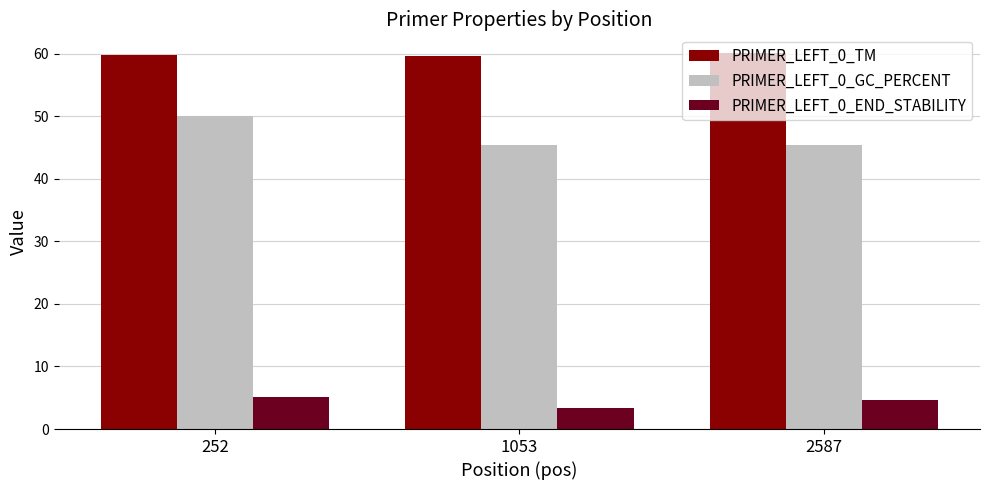

Which series has the largest range (max minus min)?

PRIMER_LEFT_0_GC_PERCENT